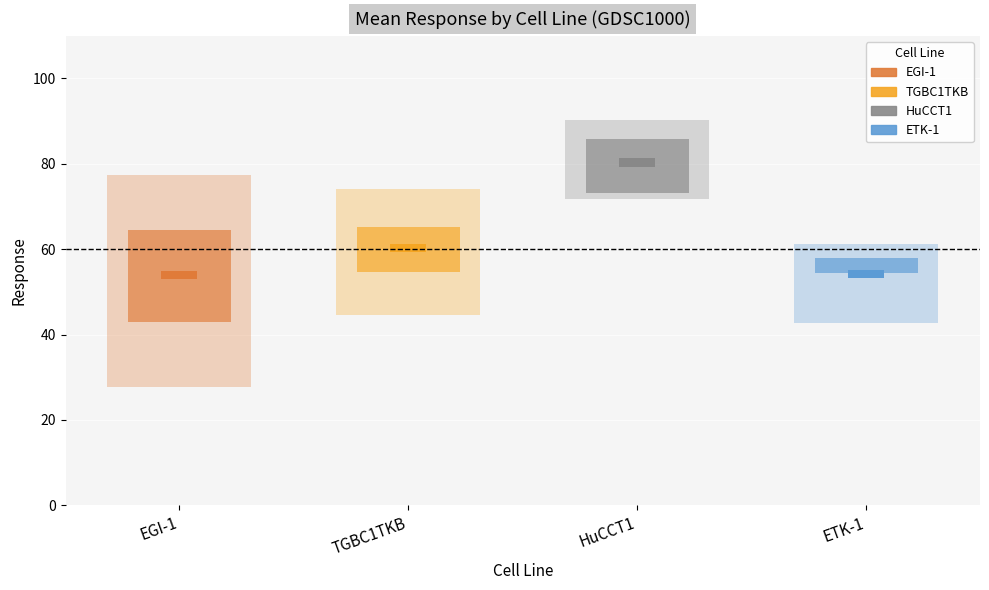

Is it true that ETK-1 equals 37.1 at HuCCT1?

False